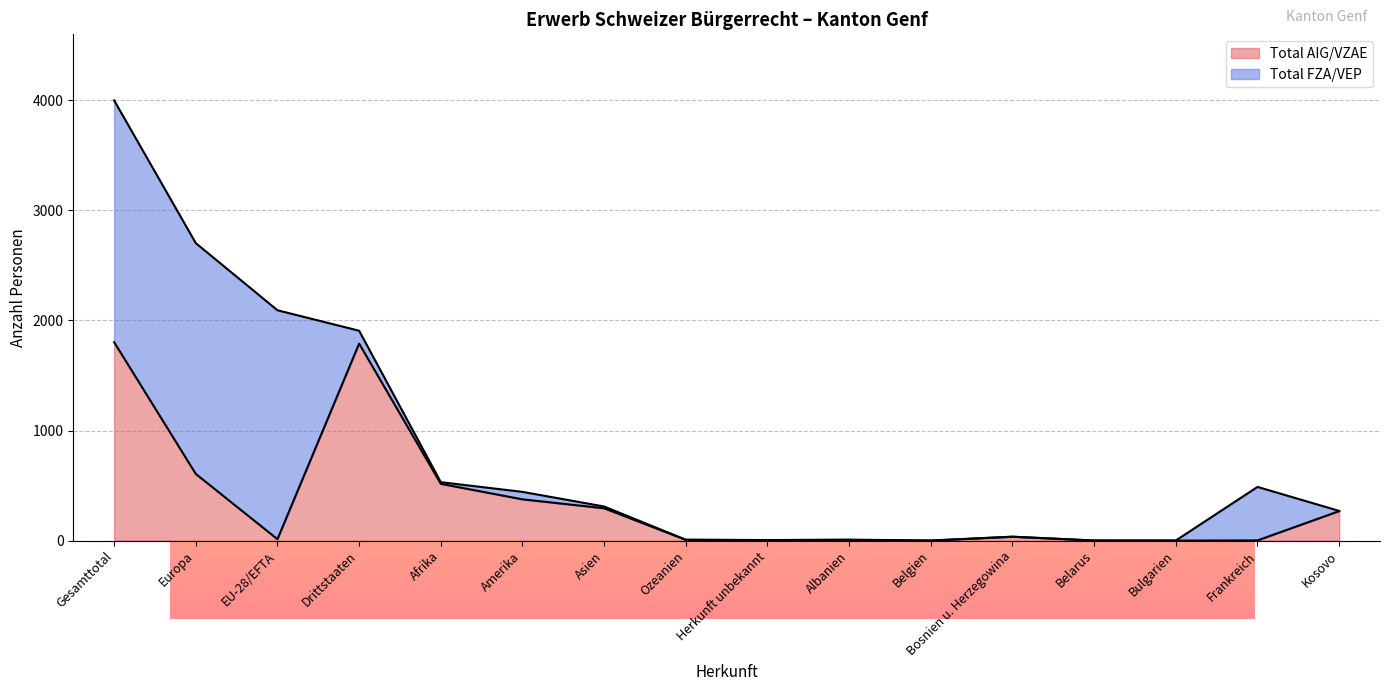

At which label is the value closest to 901?

Europa